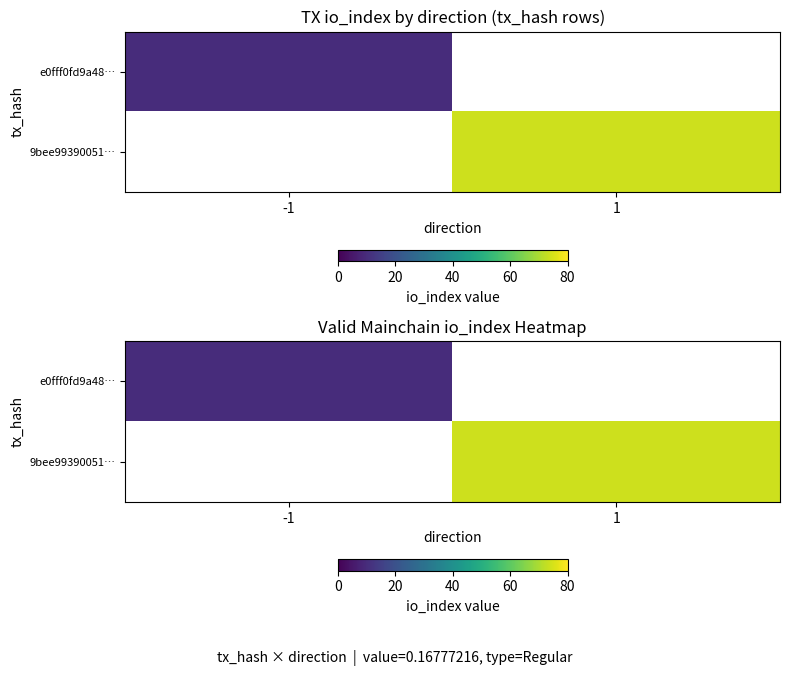

Which category has the highest value in the e0fff0fd9a48… series?

-1